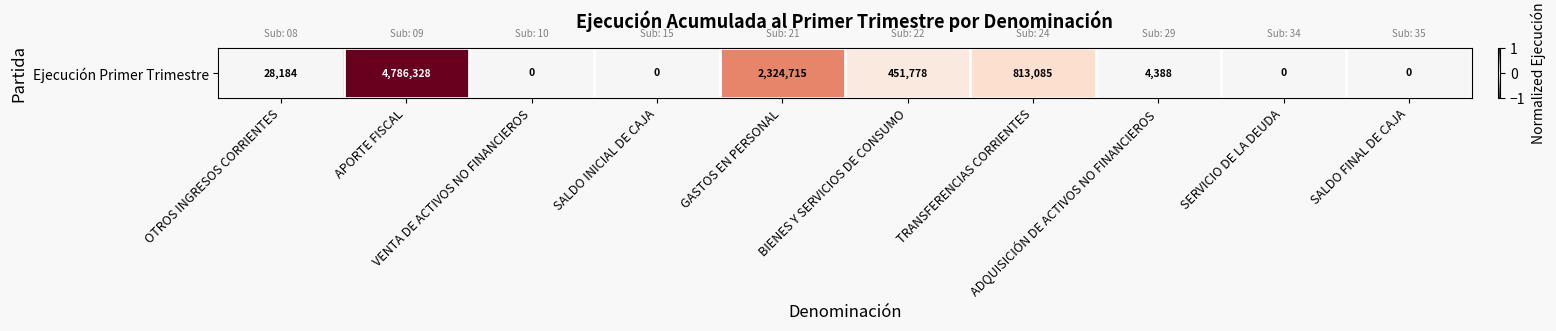

True or false: the data shows 0.2 at TRANSFERENCIAS CORRIENTES.

True